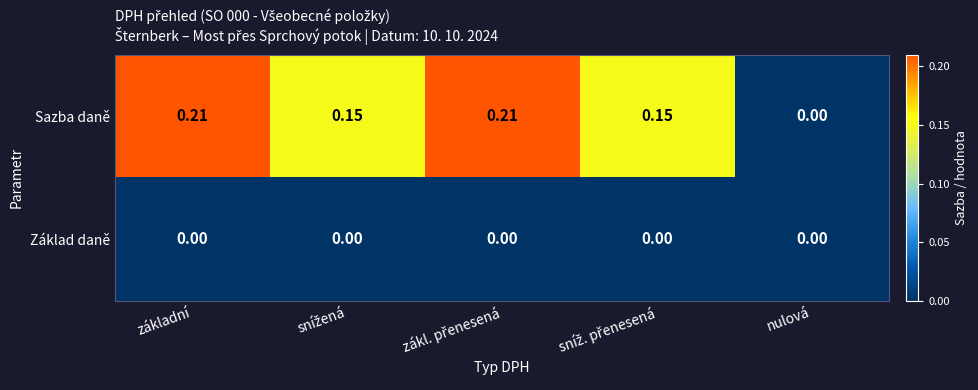

Rank the series by their average value, from lowest to highest.

Základ daně, Sazba daně